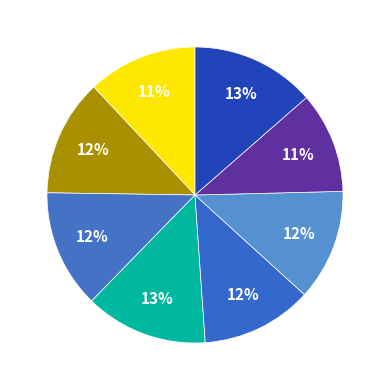

Count the number of slices in the pie.

8